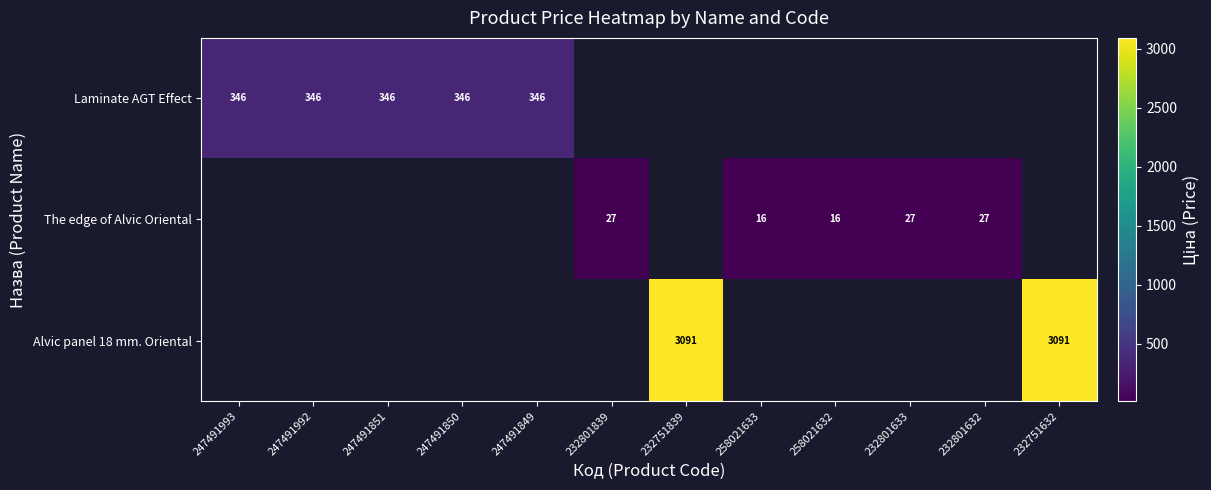

How many values in Laminate AGT Effect are above zero?

5